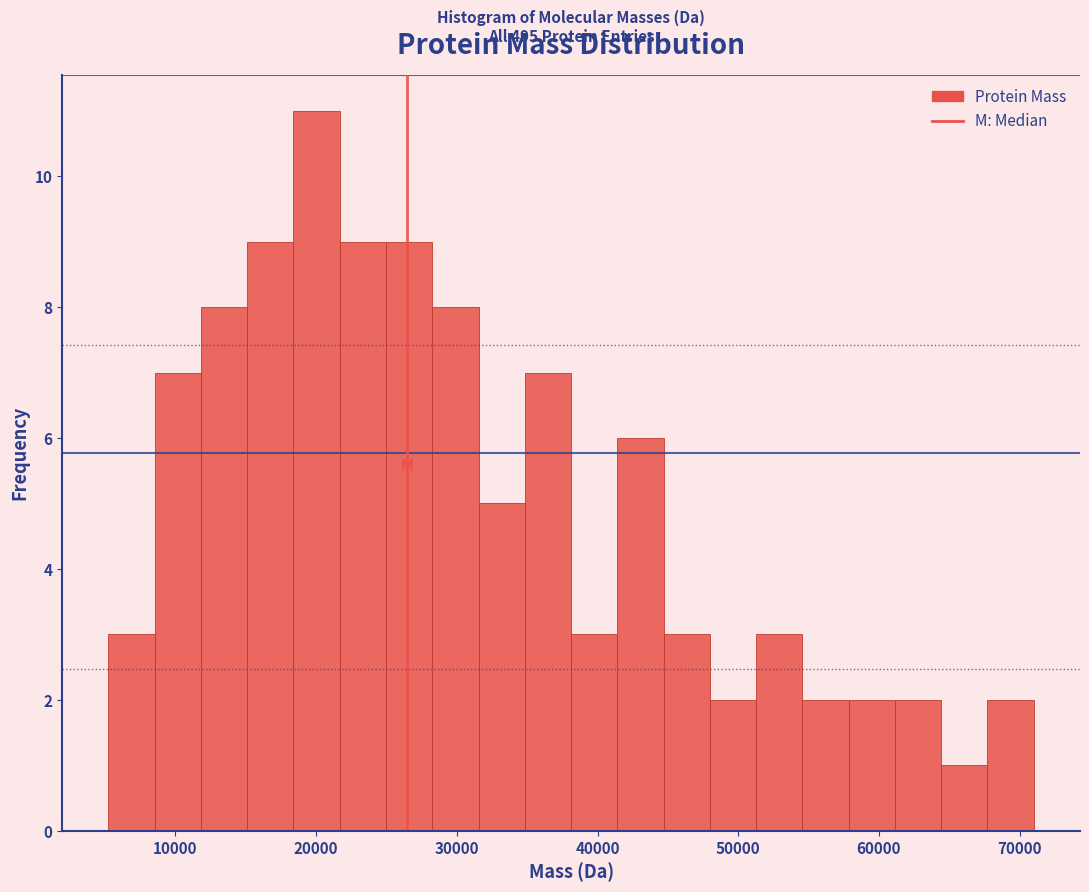

Around what value on the x-axis is the tallest bar? Give the approximate position of its centre, as read against the axis.

20000